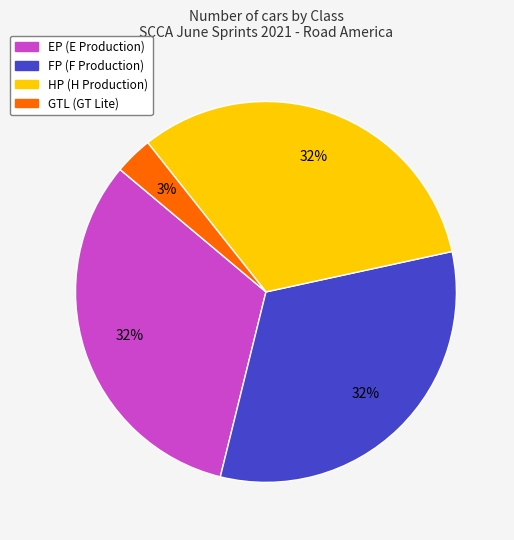

How many segments does this pie chart have?

4